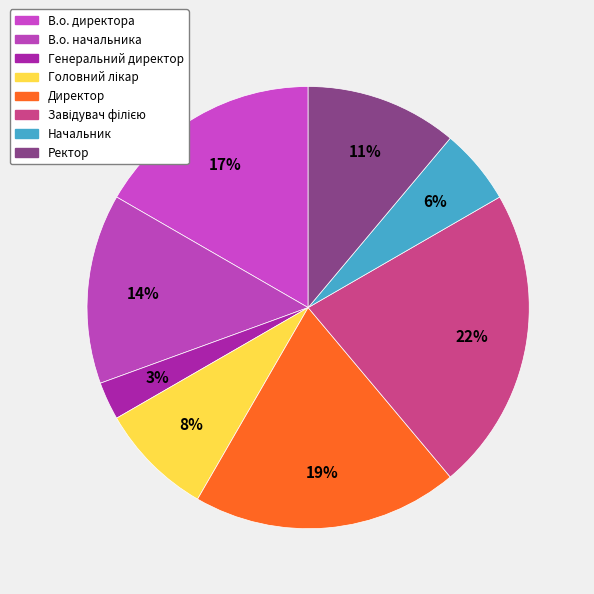

Rank the categories by value from lowest to highest.

Генеральний директор, Начальник, Головний лікар, Ректор, В.о. начальника, В.о. директора, Директор, Завідувач філією